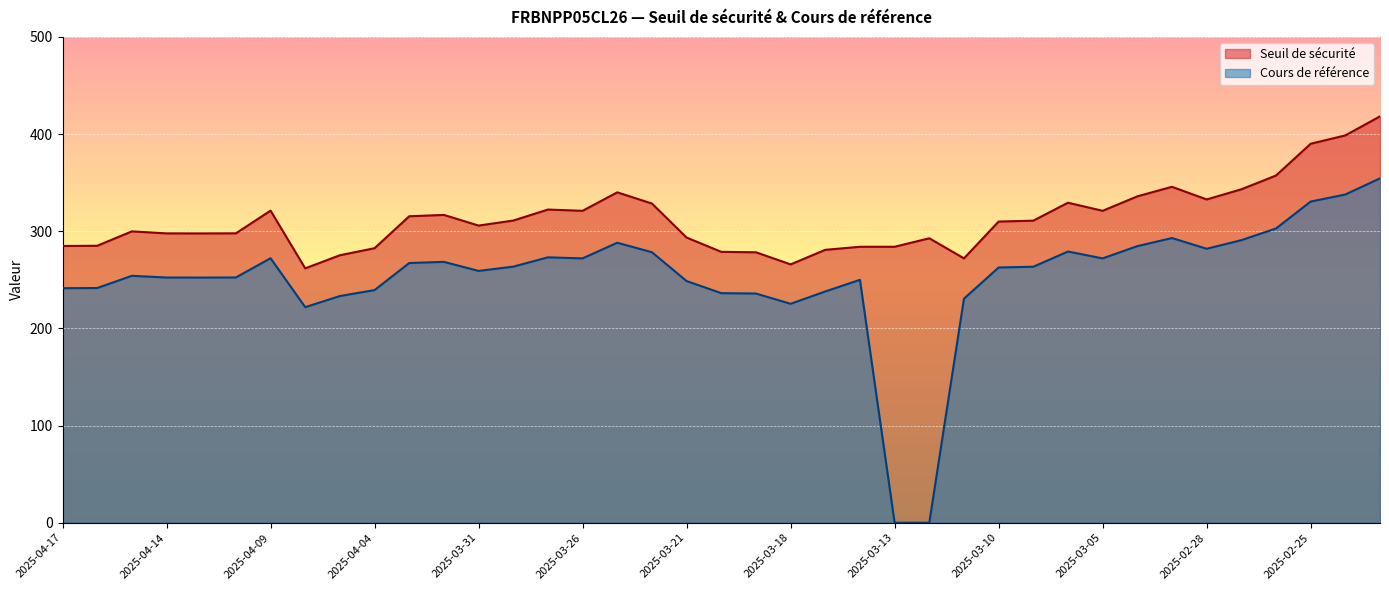

Reading right to left, list all the values displayed in this chart.

Seuil de sécurité: 2025-02-21=418.2	2025-02-24=398.6	2025-02-25=390.0	2025-02-26=357.3	2025-02-27=343.1	2025-02-28=332.7	2025-03-03=345.7	2025-03-04=335.9	2025-03-05=321.0	2025-03-06=329.3	2025-03-07=310.9	2025-03-10=310.0	2025-03-11=272.1	2025-03-12=292.7	2025-03-13=284.0	2025-03-14=284.0	2025-03-17=280.9	2025-03-18=265.9	2025-03-19=278.3	2025-03-20=278.8	2025-03-21=293.5	2025-03-24=328.5	2025-03-25=340.0	2025-03-26=321.0	2025-03-27=322.3	2025-03-28=311.0	2025-03-31=305.8	2025-04-01=316.8	2025-04-03=315.4	2025-04-04=282.5	2025-04-07=275.3	2025-04-08=261.8	2025-04-09=321.2	2025-04-10=297.8	2025-04-11=297.7	2025-04-14=297.8	2025-04-15=299.9	2025-04-16=285.0	2025-04-17=284.8
Cours de référence: 2025-02-21=354.4	2025-02-24=337.8	2025-02-25=330.5	2025-02-26=302.8	2025-02-27=290.8	2025-02-28=281.9	2025-03-03=293.0	2025-03-04=284.6	2025-03-05=272.0	2025-03-06=279.1	2025-03-07=263.4	2025-03-10=262.7	2025-03-11=230.6	2025-03-12=0.0	2025-03-13=0.0	2025-03-14=250.0	2025-03-17=238.0	2025-03-18=225.3	2025-03-19=235.9	2025-03-20=236.3	2025-03-21=248.7	2025-03-24=278.4	2025-03-25=288.1	2025-03-26=272.1	2025-03-27=273.1	2025-03-28=263.6	2025-03-31=259.2	2025-04-01=268.5	2025-04-03=267.3	2025-04-04=239.4	2025-04-07=233.3	2025-04-08=221.9	2025-04-09=272.2	2025-04-10=252.4	2025-04-11=252.3	2025-04-14=252.3	2025-04-15=254.1	2025-04-16=241.6	2025-04-17=241.4